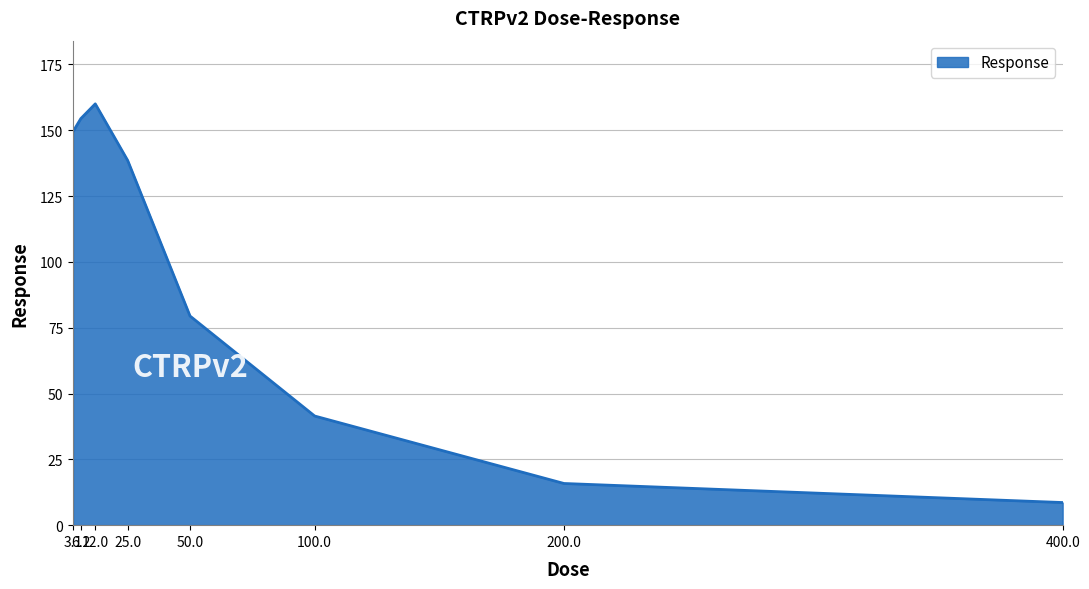

Rank the categories by value from highest to lowest.

12.0, 6.2, 3.1, 25.0, 50.0, 100.0, 200.0, 400.0